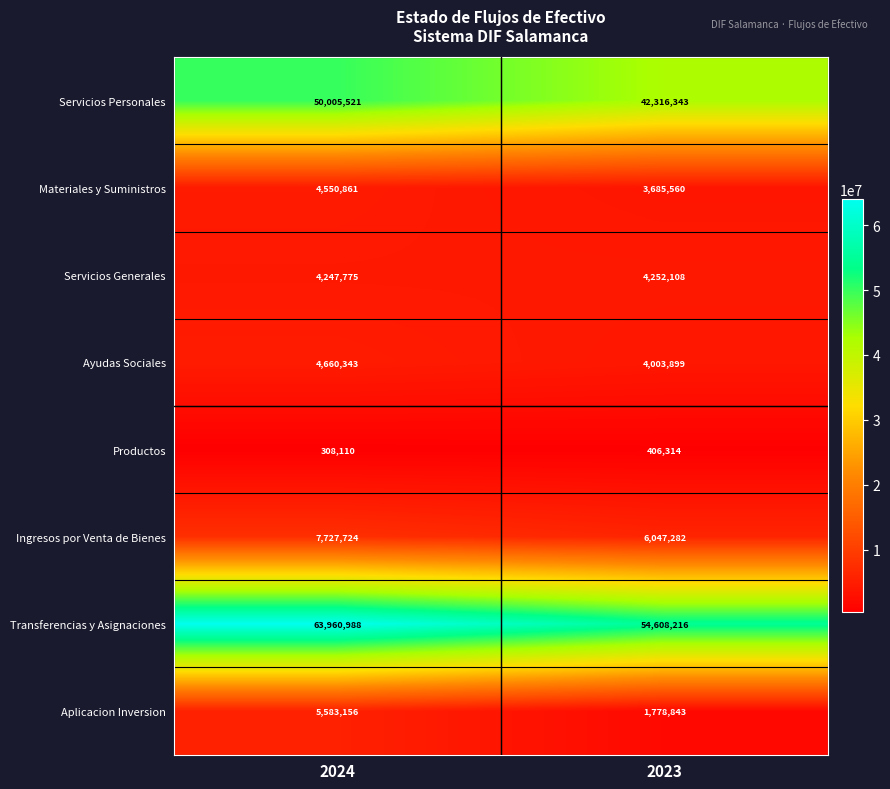

True or false: Ayudas Sociales has a value of 4660343 at 2024.

True